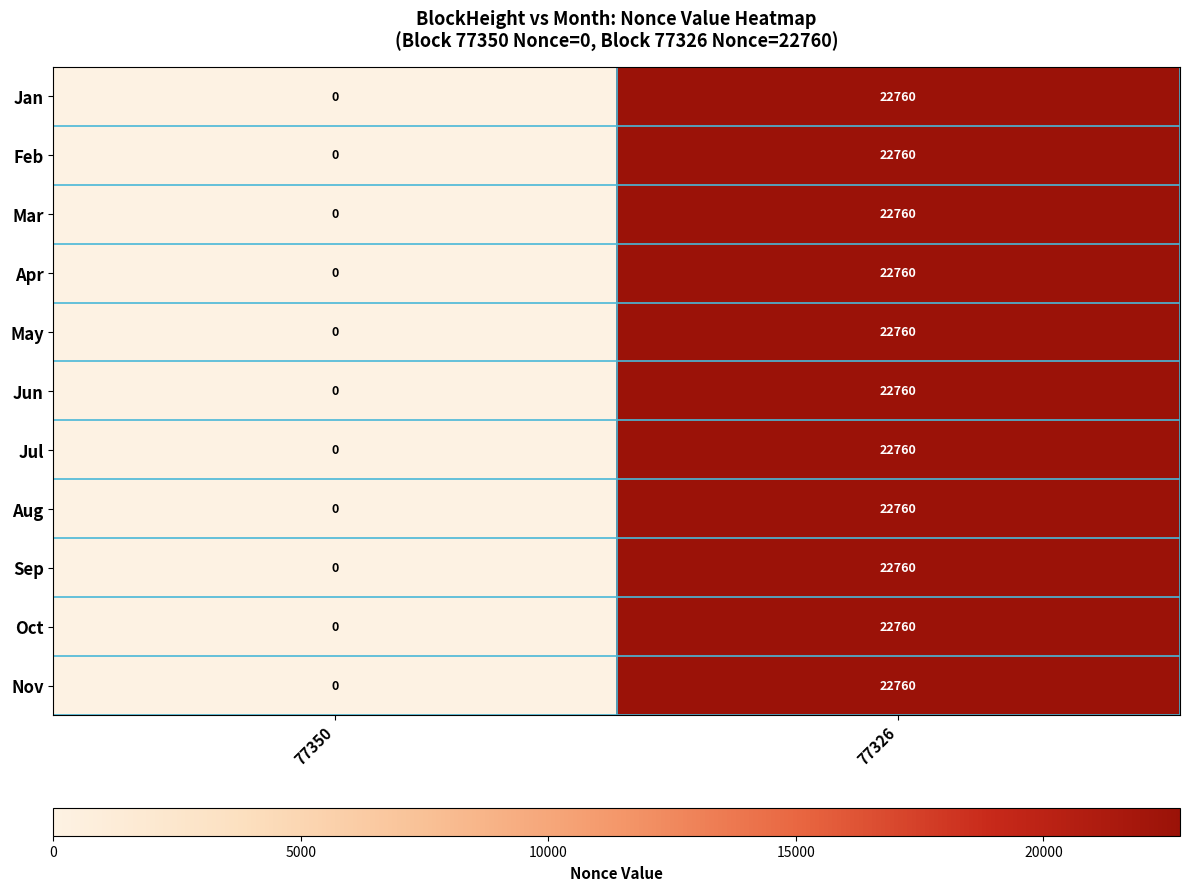

What is the average value of the Apr series?

11380